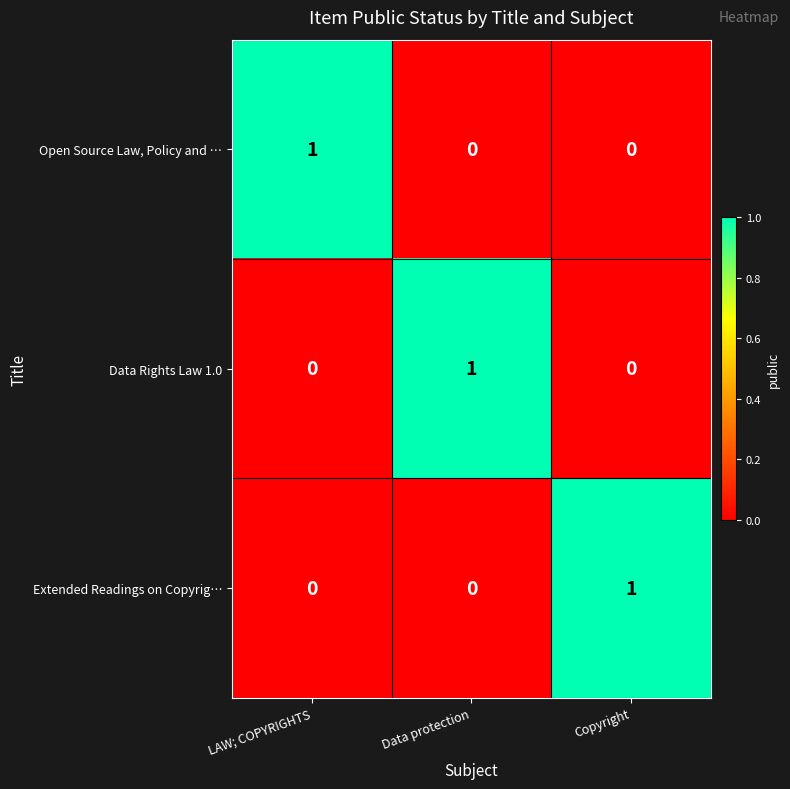

Is it true that Data Rights Law 1.0 equals 0 at Data protection?

False